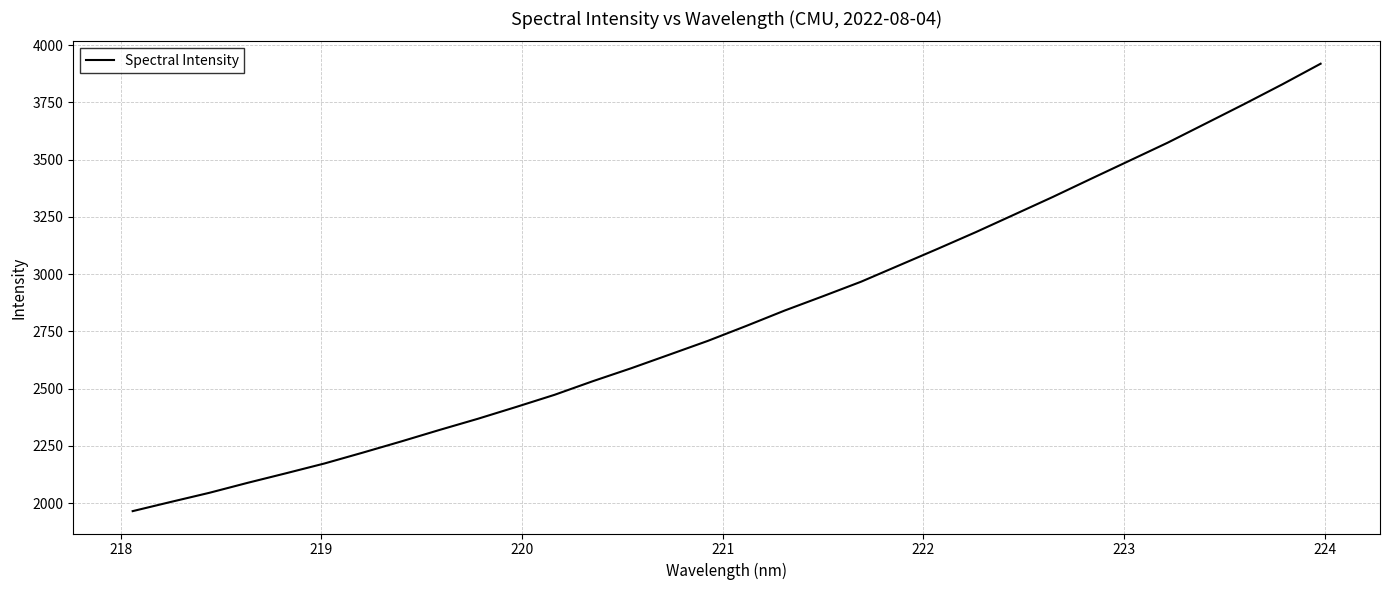

Does the chart have visible grid lines?

Yes